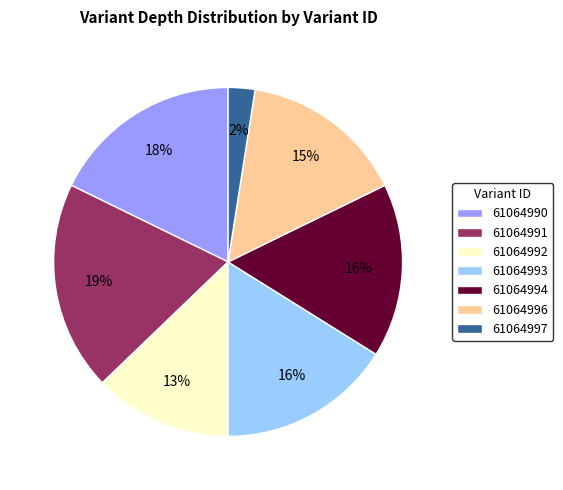

Is the sum of 61064994 and 61064997 greater than half?

No